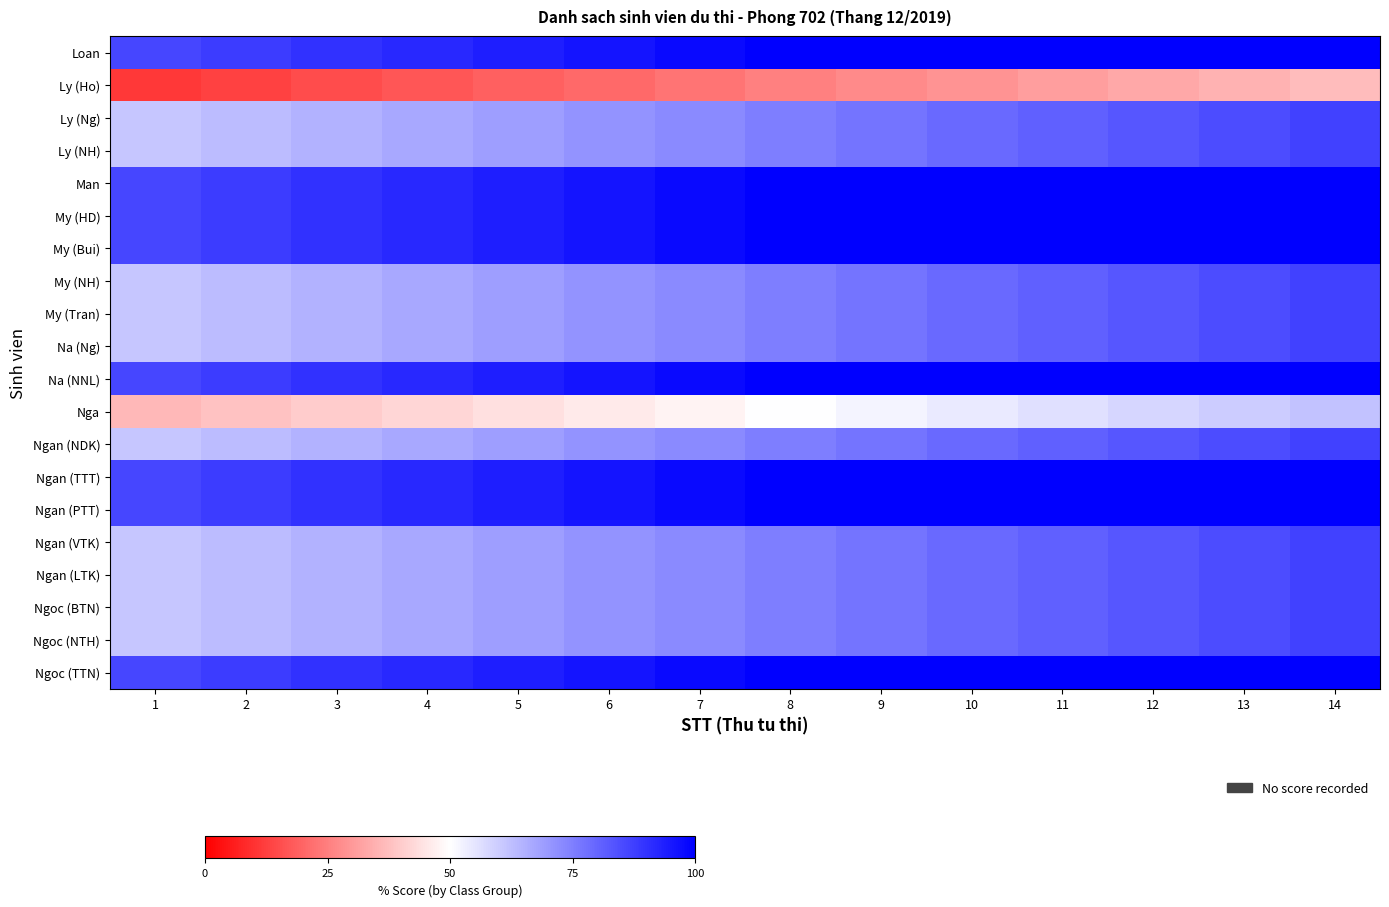

Which label corresponds to the smallest value in the chart?

1